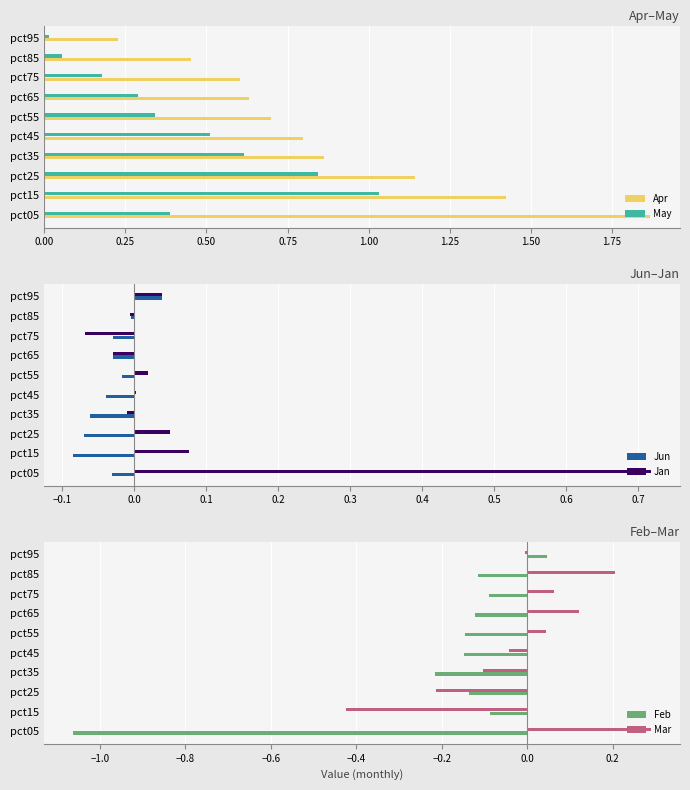

Reading left to right, transcribe all the data shown in this chart.

Apr: 1.9	1.4	1.1	0.9	0.8	0.7	0.6	0.6	0.5	0.2
May: 0.4	1.0	0.8	0.6	0.5	0.3	0.3	0.2	0.1	0.0
Jun: -0.0	-0.1	-0.1	-0.1	-0.0	-0.0	-0.0	-0.0	-0.0	0.0
Jan: 0.7	0.1	0.0	-0.0	0.0	0.0	-0.0	-0.1	-0.0	0.0
Feb: -1.1	-0.1	-0.1	-0.2	-0.1	-0.1	-0.1	-0.1	-0.1	0.0
Mar: 0.3	-0.4	-0.2	-0.1	-0.0	0.0	0.1	0.1	0.2	-0.0